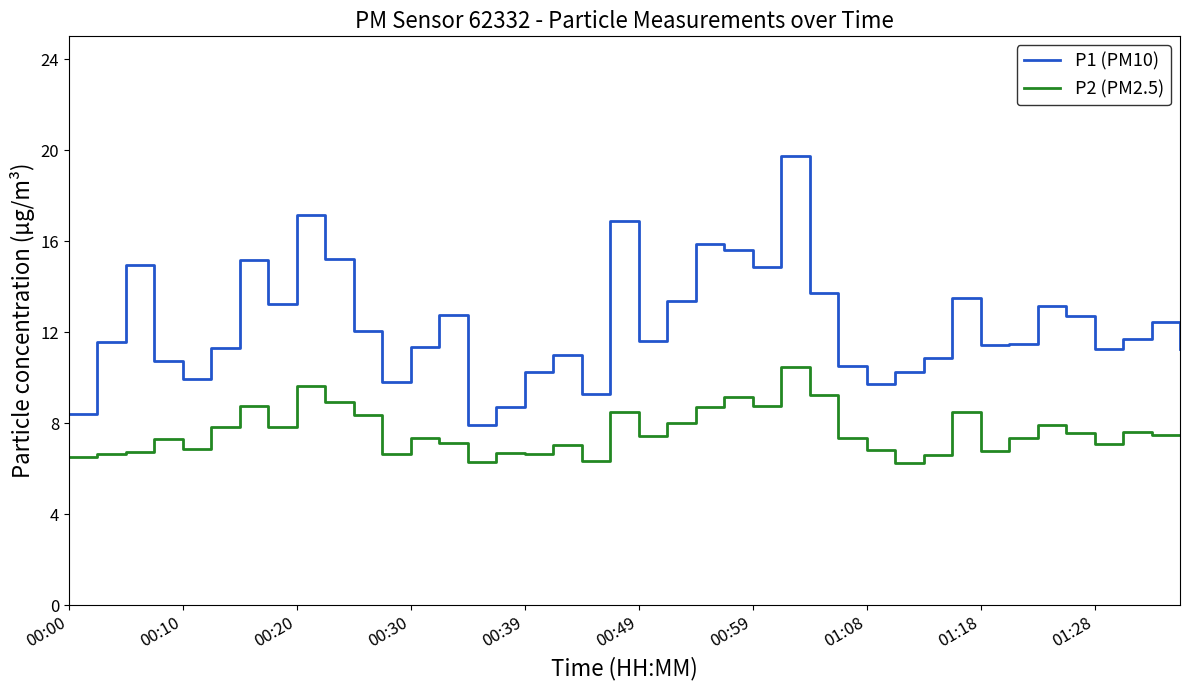

True or false: P2 (PM2.5) and P1 (PM10) cross at least once.

False